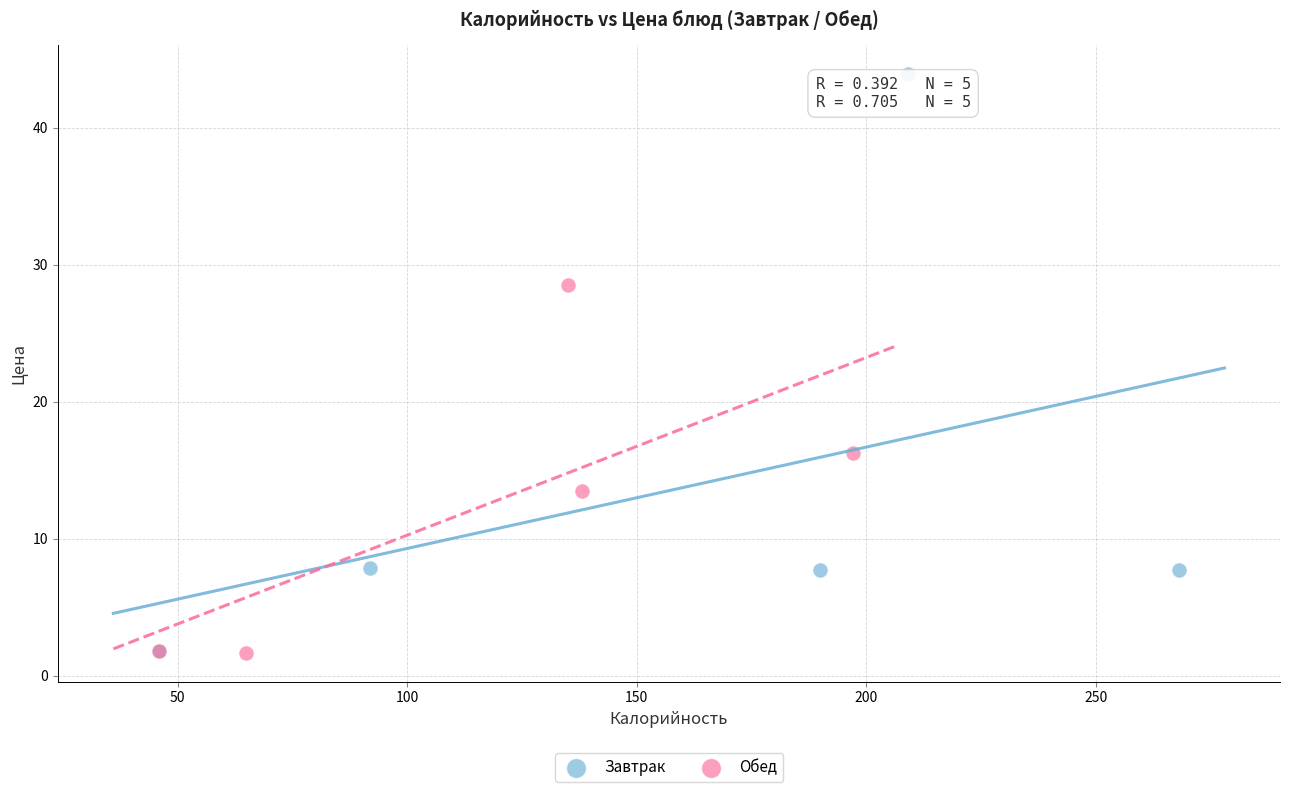

Which series reaches the maximum Y coordinate?

Завтрак